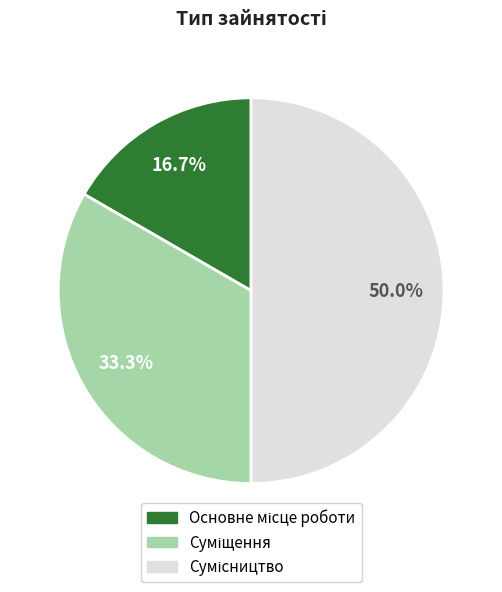

What is the change in value from Основне місце роботи to Сумісництво?

+2